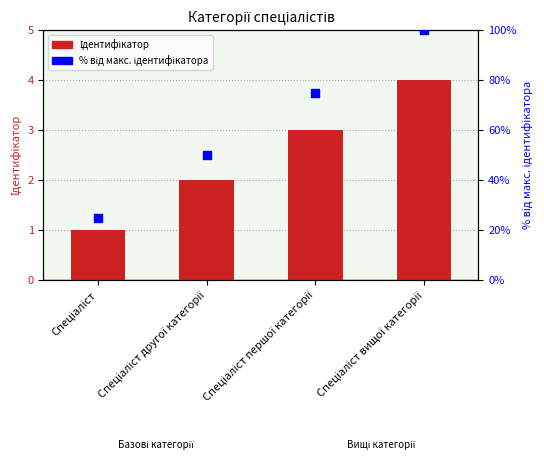

Which series has the largest Y range (max minus min)?

% від макс. ідентифікатора